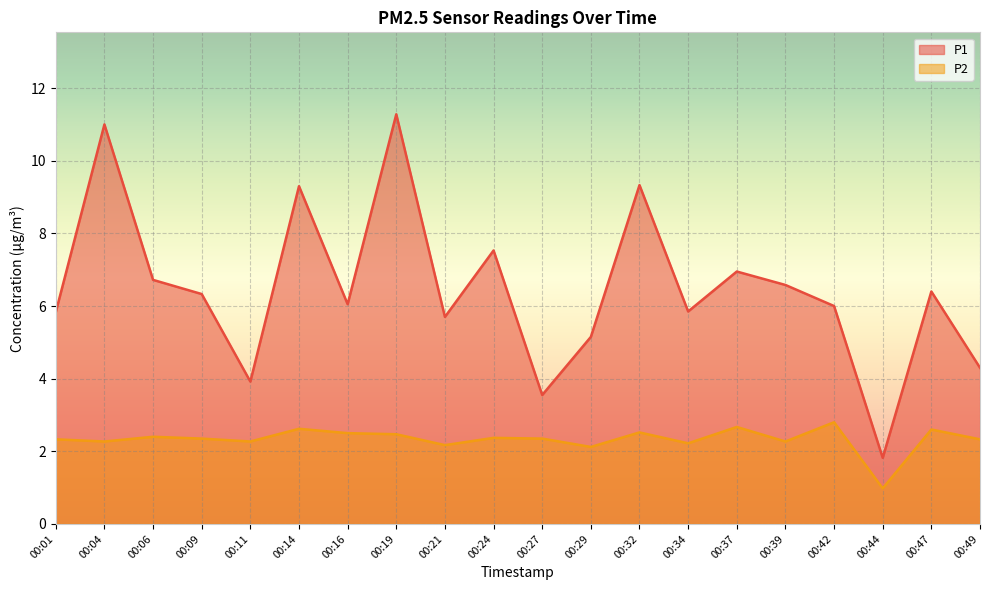

What is the difference between the highest and lowest values at 00:32?

6.8